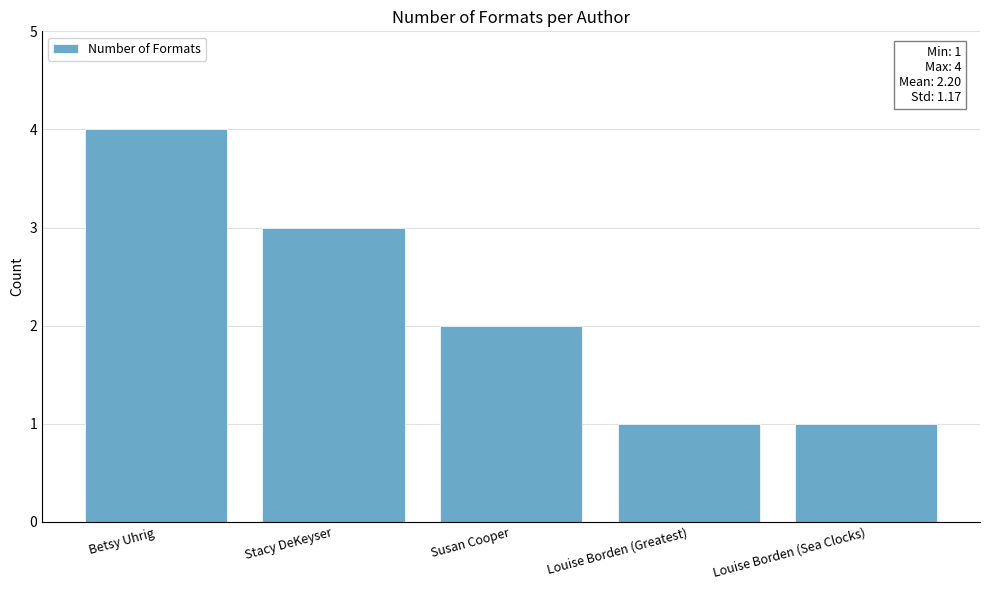

Count the number of data series in this chart.

1